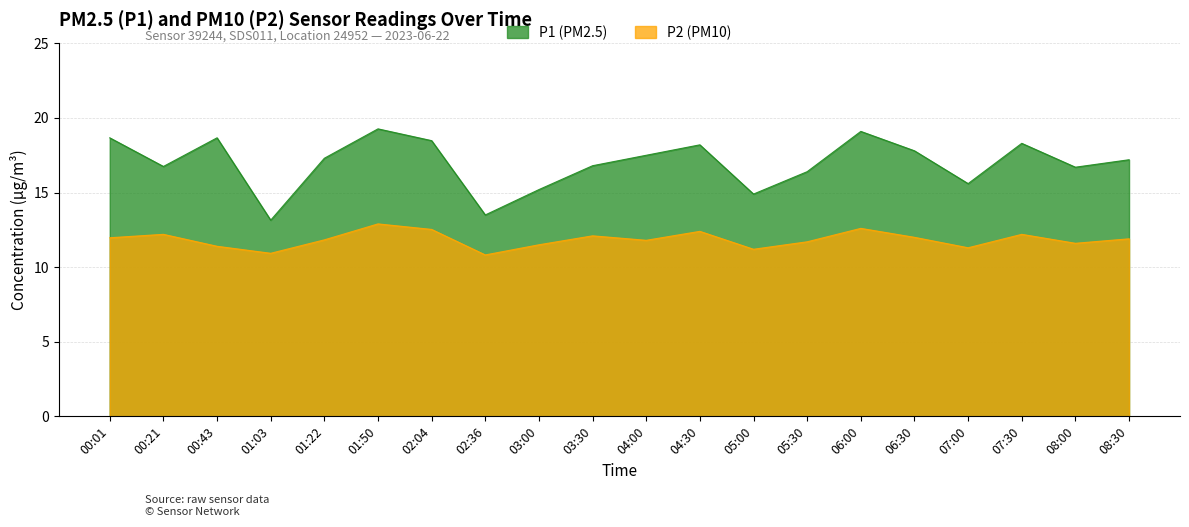

Where does the P2 series first go above 11?

00:01